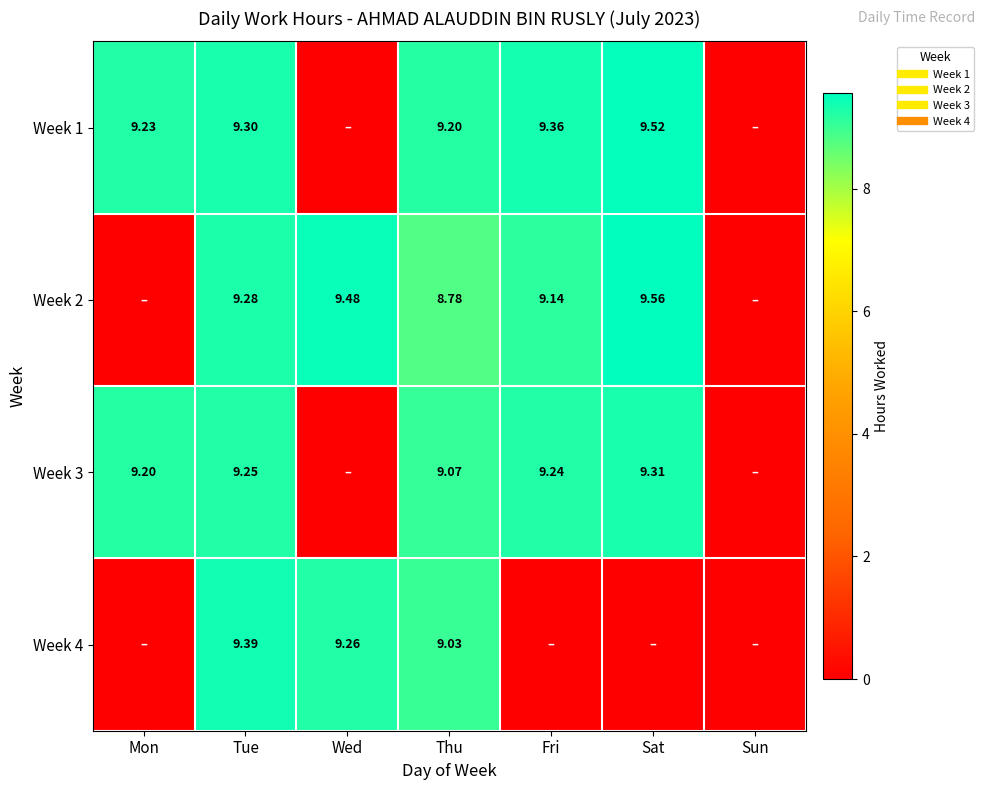

At which label is Week 1 closest to 4?

Wed